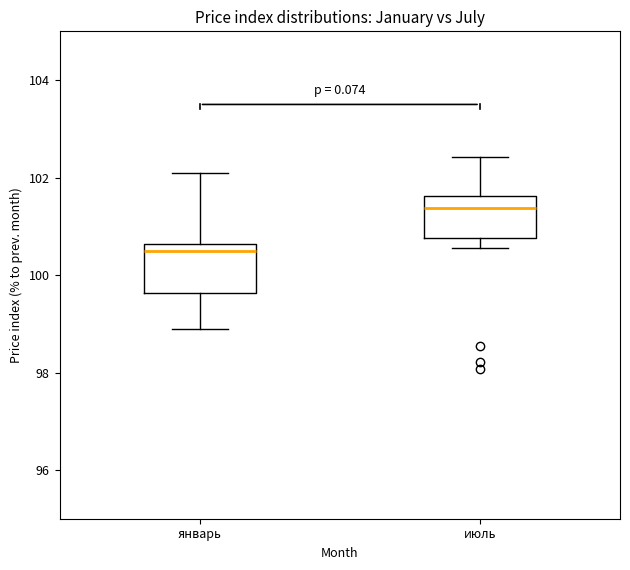

Which box's median line is the lowest?

январь